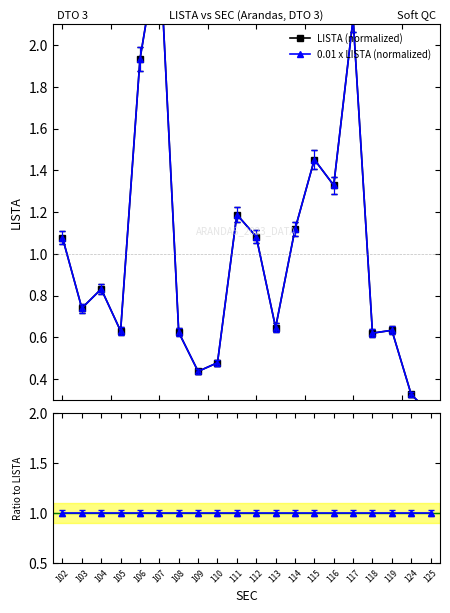

The LISTA (normalized) series shows 4.4 at 107. True or false?

False